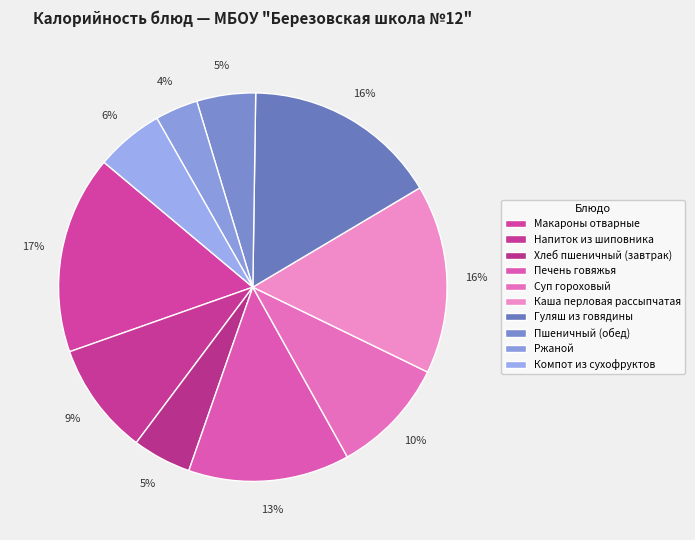

Is it true that Компот из сухофруктов is 17% of the pie?

False